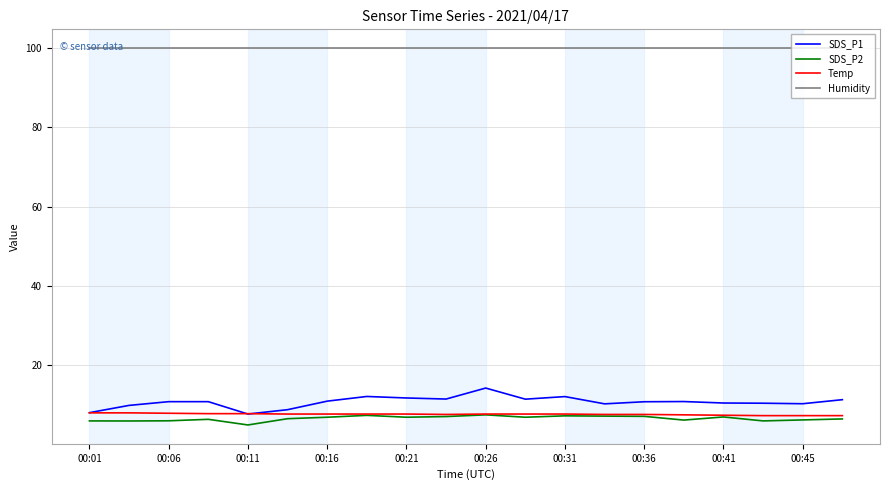

Which series has the widest spread of values?

SDS_P1